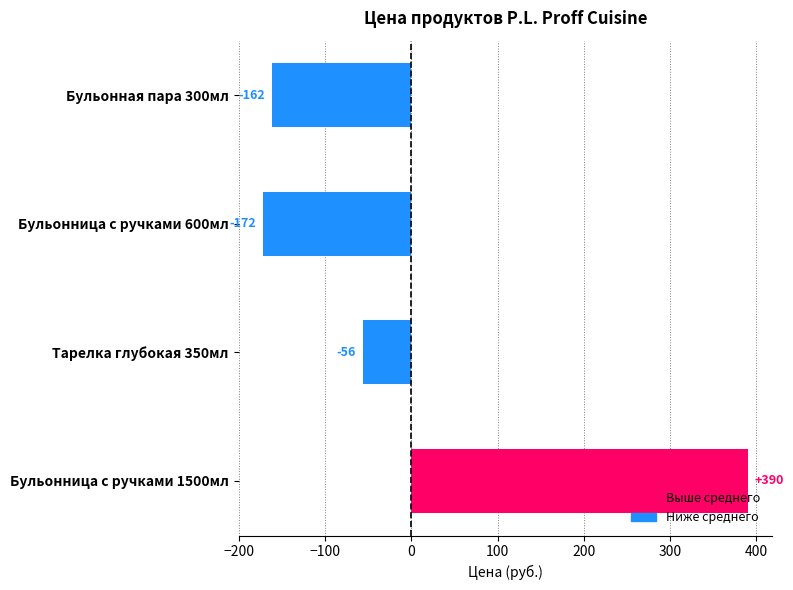

List the labels in order of value, largest first.

Бульонница с ручками 1500мл, Тарелка глубокая 350мл, Бульонная пара 300мл, Бульонница с ручками 600мл